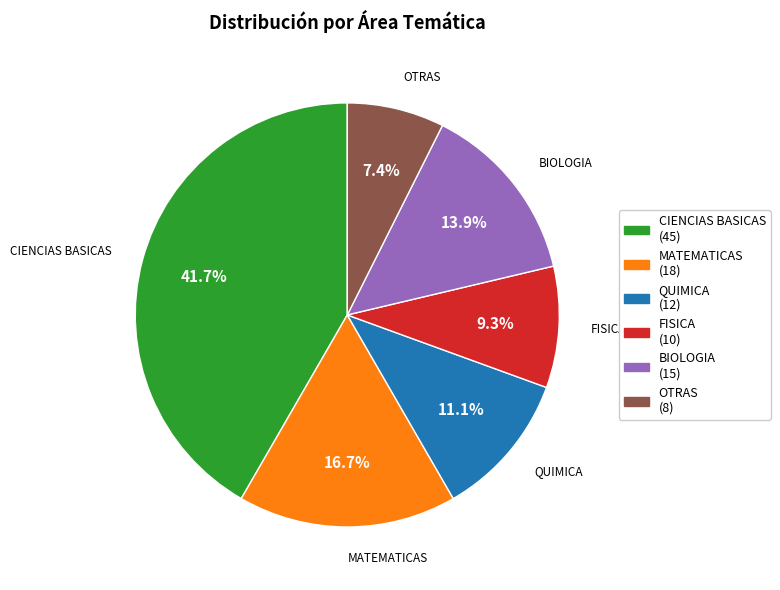

What is the largest slice in the pie chart?

CIENCIAS BASICAS